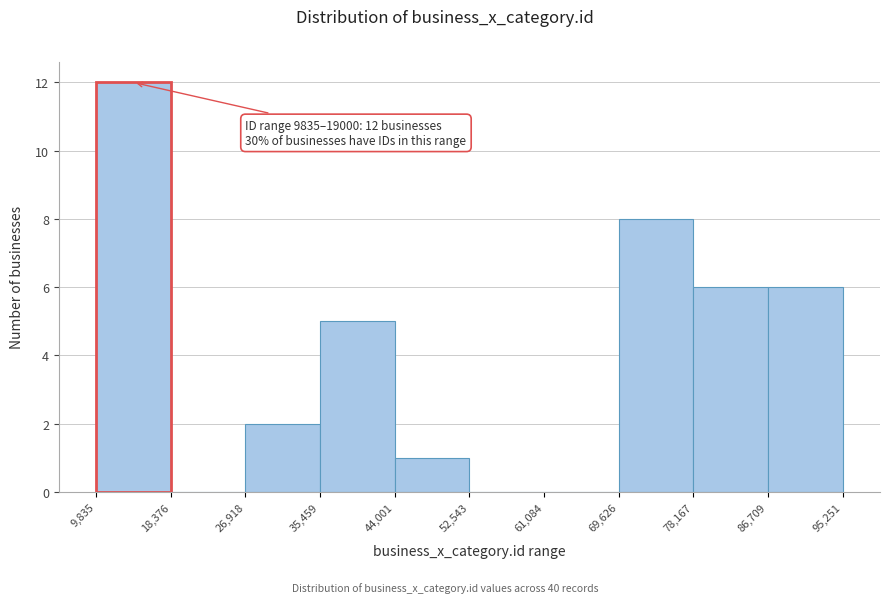

Over which range of the x-axis is the bar tallest?

9,835 to 18,376